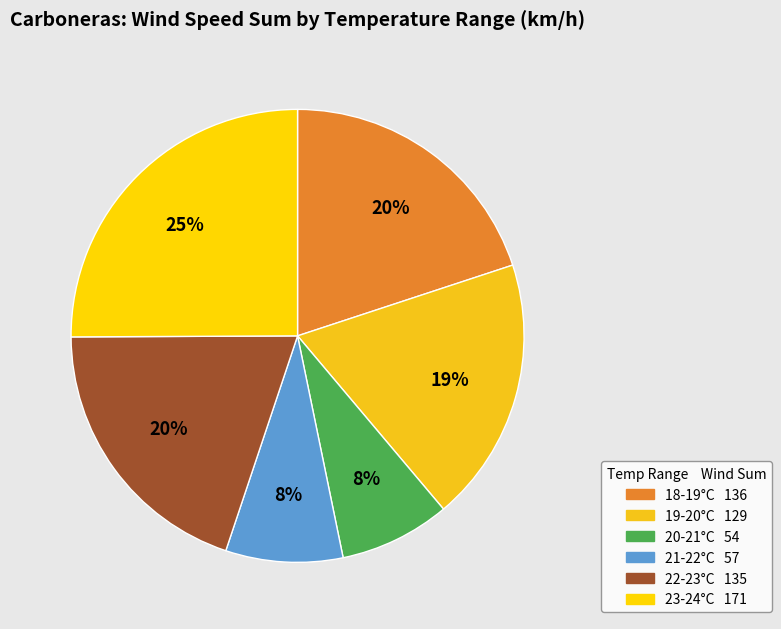

How many segments does this pie chart have?

6